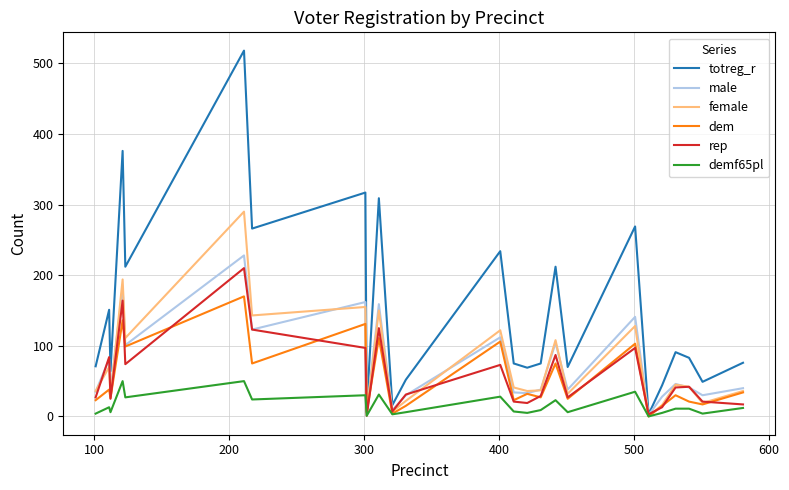

What are all the series names shown in the legend?

totreg_r, male, female, dem, rep, demf65pl